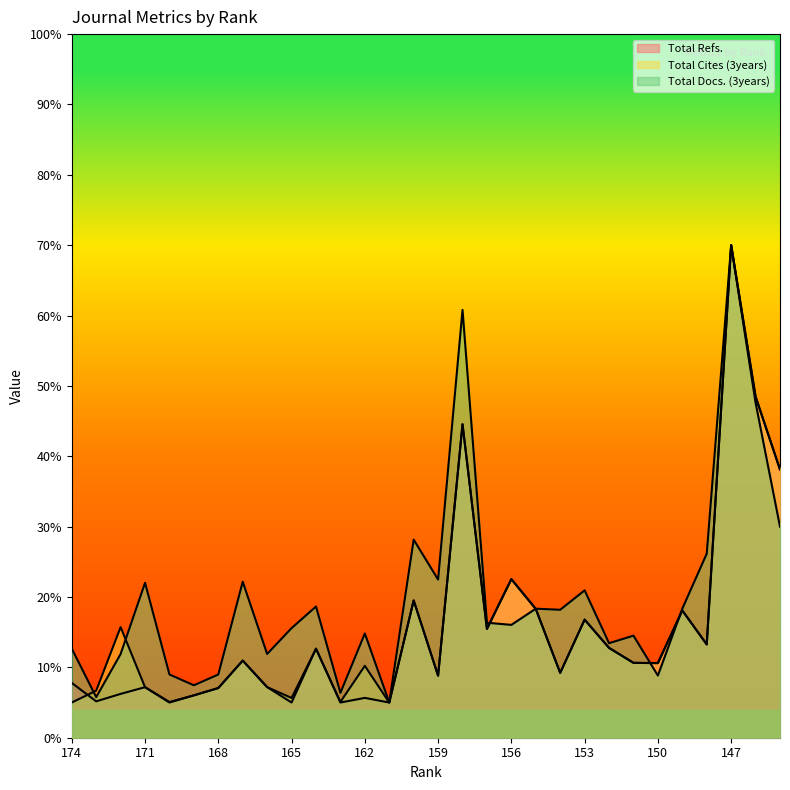

Where do Total Docs. (3years) and Total Cites (3years) first cross each other?

174 and 173